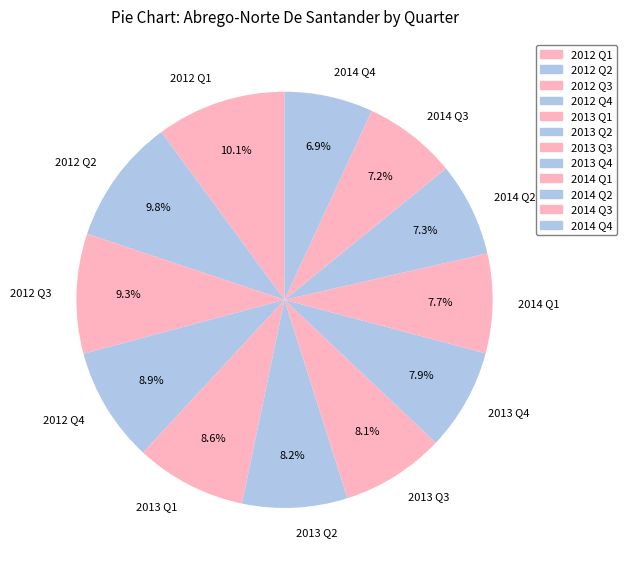

Between 2014 Q4 and 2012 Q2, which is larger?

2012 Q2